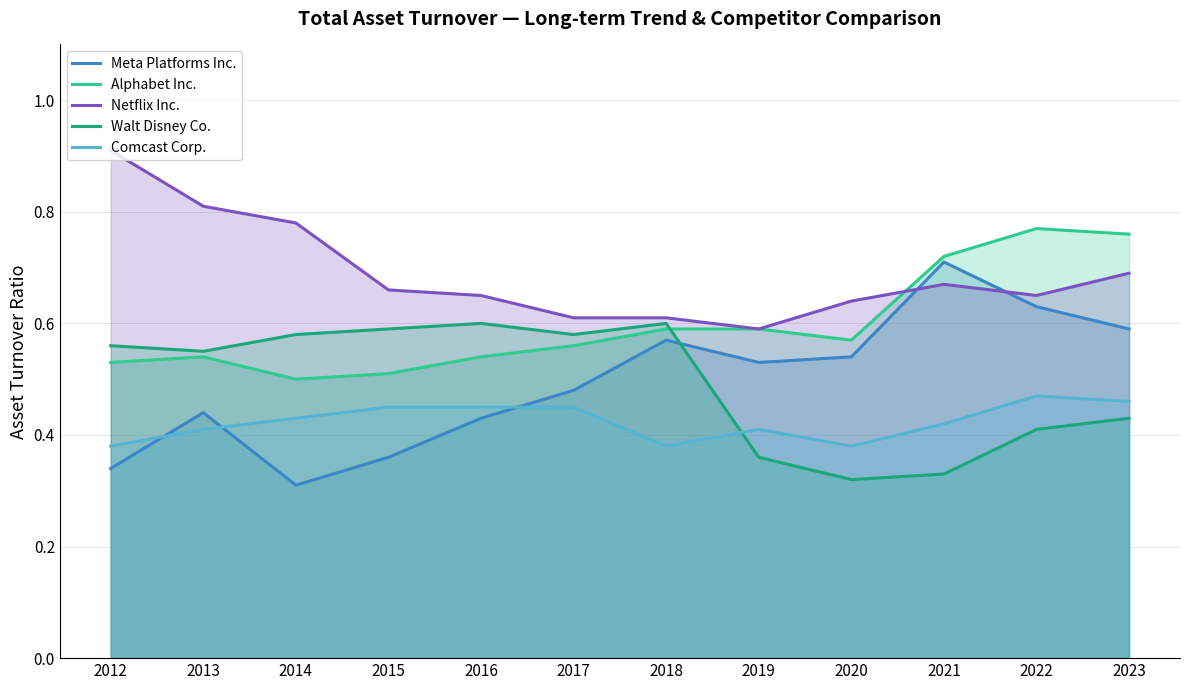

Where do Netflix Inc. and Alphabet Inc. first cross each other?

2020 and 2021